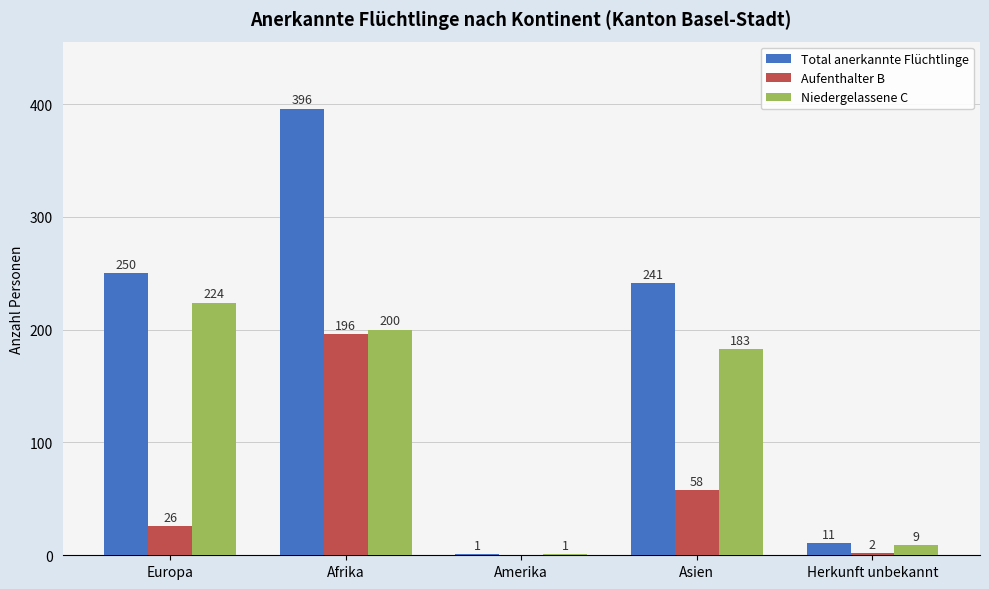

Reading left to right, list all the values displayed in this chart.

Total anerkannte Flüchtlinge: Europa=250	Afrika=396	Amerika=1	Asien=241	Herkunft unbekannt=11
Aufenthalter B: Europa=26	Afrika=196	Amerika=0	Asien=58	Herkunft unbekannt=2
Niedergelassene C: Europa=224	Afrika=200	Amerika=1	Asien=183	Herkunft unbekannt=9